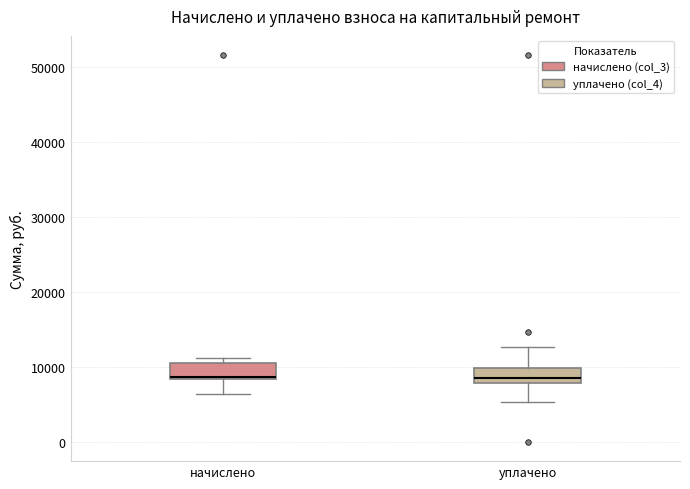

Reading left to right, transcribe this box plot: for each box, give where its median line is, the range the box spans, and where its two whiskers end, as read against the y-axis. The values are not printed on the chart, so give them approximately, as read against the axis.

начислено: median 9000, box 8000 to 10000, whiskers 6000 to 11000
уплачено: median 9000, box 8000 to 10000, whiskers 5000 to 13000